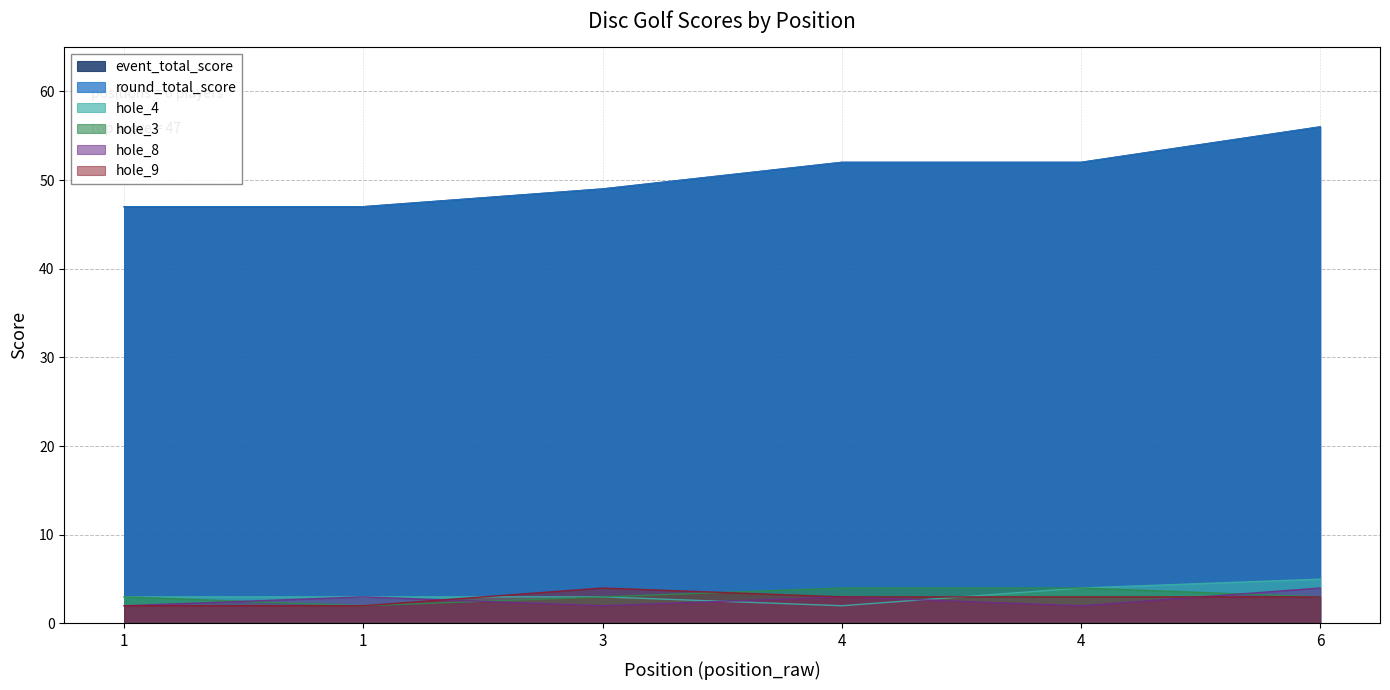

At how many categories does at least one series exceed 51?

3